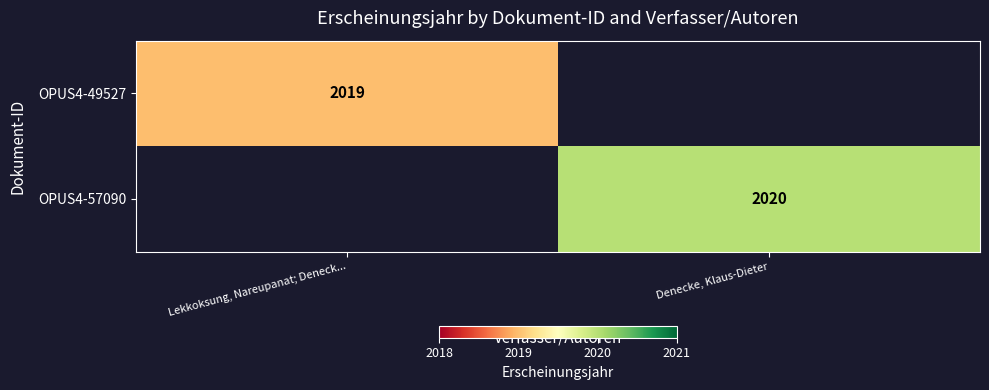

At how many categories does at least one series exceed 2019?

1